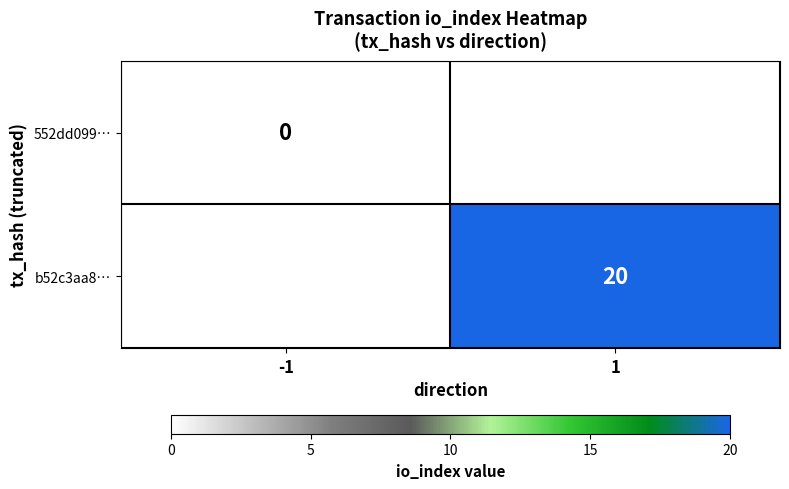

Is it true that b52c3aa8… equals 26 at 1?

False